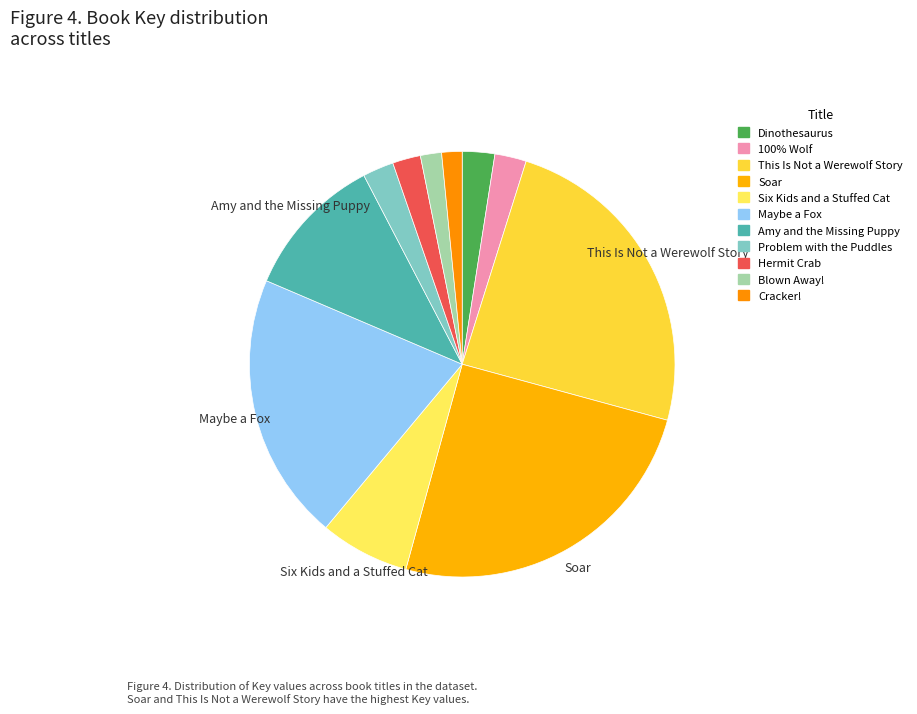

How many segments does this pie chart have?

11